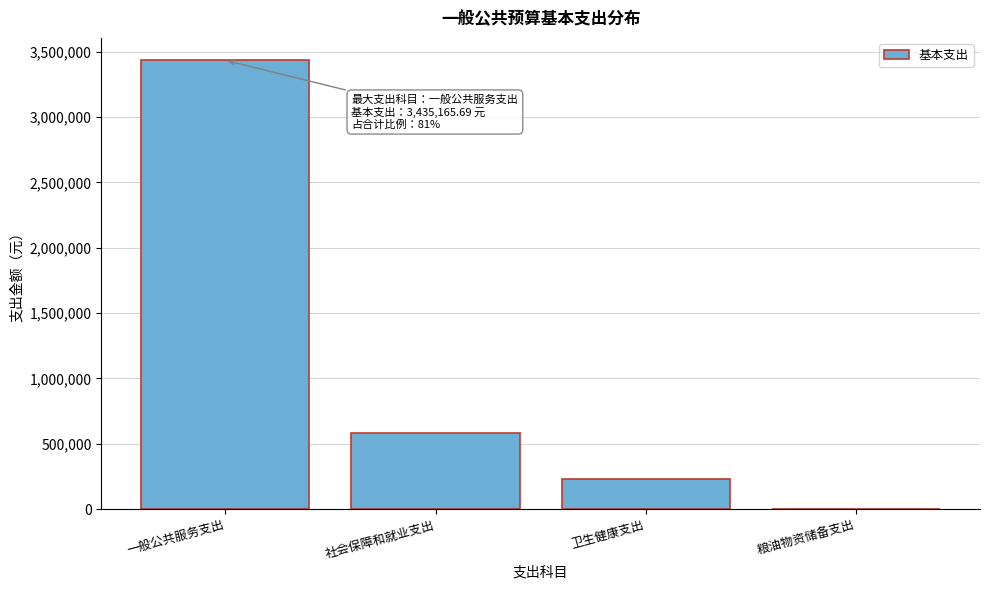

Where is the data nearest to the value 1717582?

社会保障和就业支出